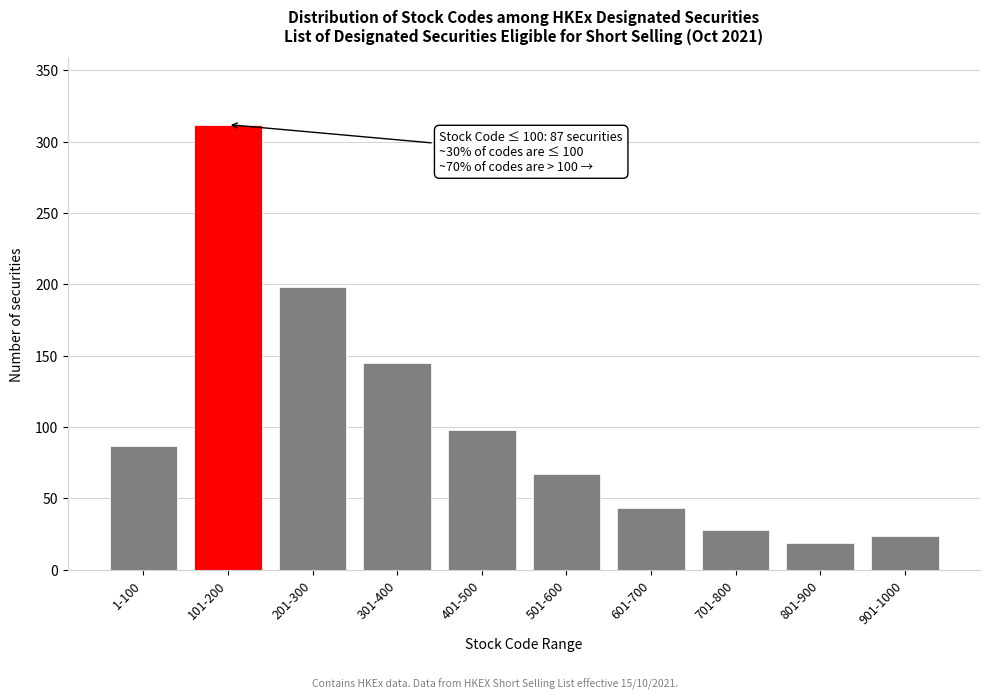

Reading left to right, extract all data points from this chart.

87	312	198	145	98	67	43	28	19	24